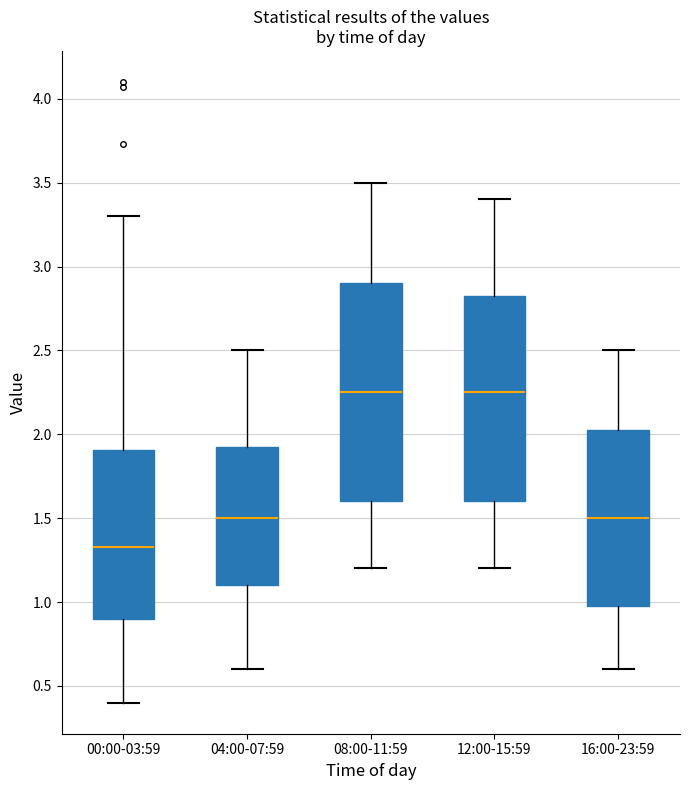

Where is the lower edge of the box for 00:00-03:59 on the y-axis? The values are not printed on the chart, so give them approximately, as read against the axis.

0.90